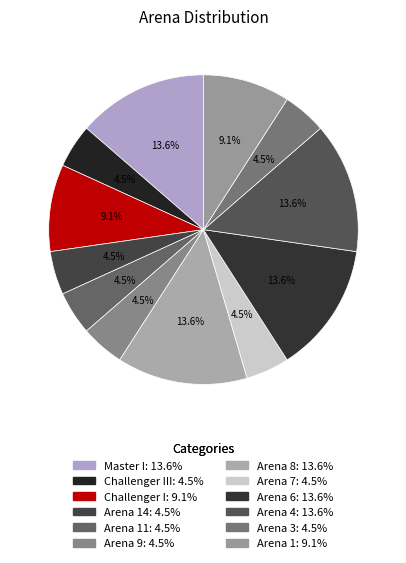

To the nearest percent, what is the average slice percentage?

8%